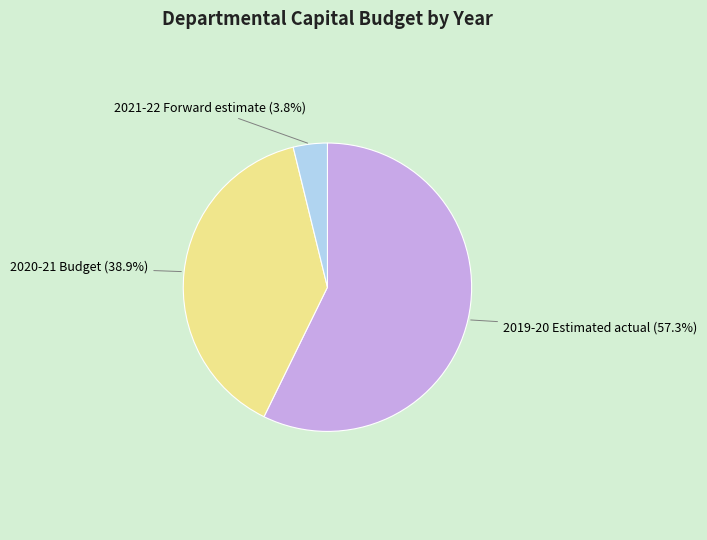

What percentage do 2019-20 Estimated actual and 2021-22 Forward estimate together represent?

61.1%